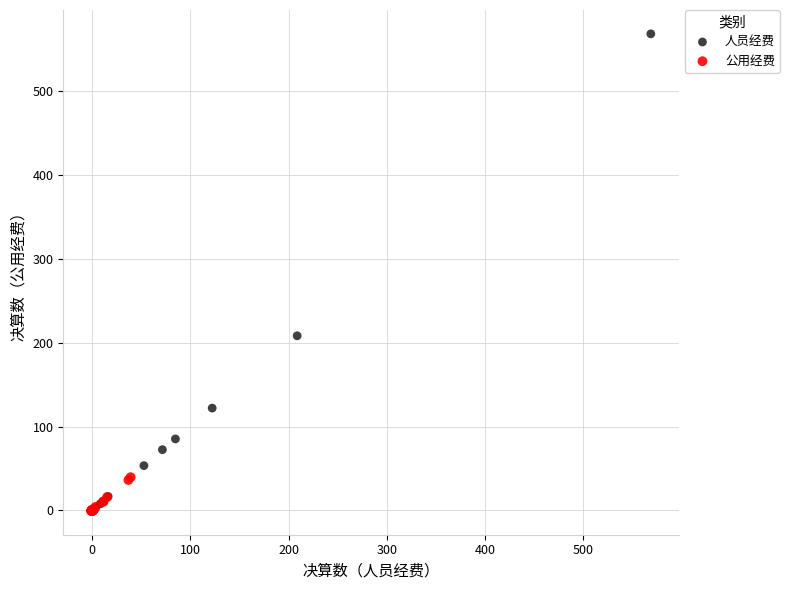

Which series contains the highest Y value?

人员经费